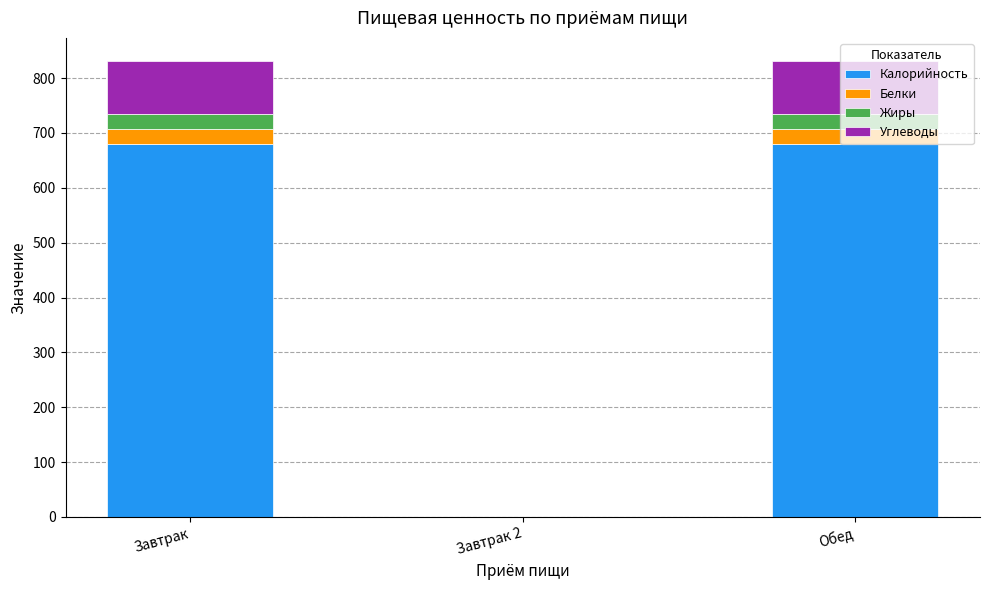

The Калорийность series shows 324.7 at Обед. True or false?

False